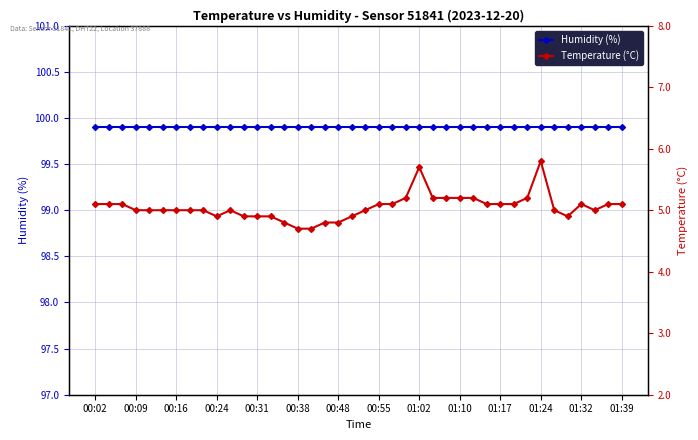

Reading left to right, transcribe all the data shown in this chart.

Humidity (%): 99.9	99.9	99.9	99.9	99.9	99.9	99.9	99.9	99.9	99.9	99.9	99.9	99.9	99.9	99.9	99.9	99.9	99.9	99.9	99.9	99.9	99.9	99.9	99.9	99.9	99.9	99.9	99.9	99.9	99.9	99.9	99.9	99.9	99.9	99.9	99.9	99.9	99.9	99.9	99.9
Temperature (°C): 5.1	5.1	5.1	5.0	5.0	5.0	5.0	5.0	5.0	4.9	5.0	4.9	4.9	4.9	4.8	4.7	4.7	4.8	4.8	4.9	5.0	5.1	5.1	5.2	5.7	5.2	5.2	5.2	5.2	5.1	5.1	5.1	5.2	5.8	5.0	4.9	5.1	5.0	5.1	5.1